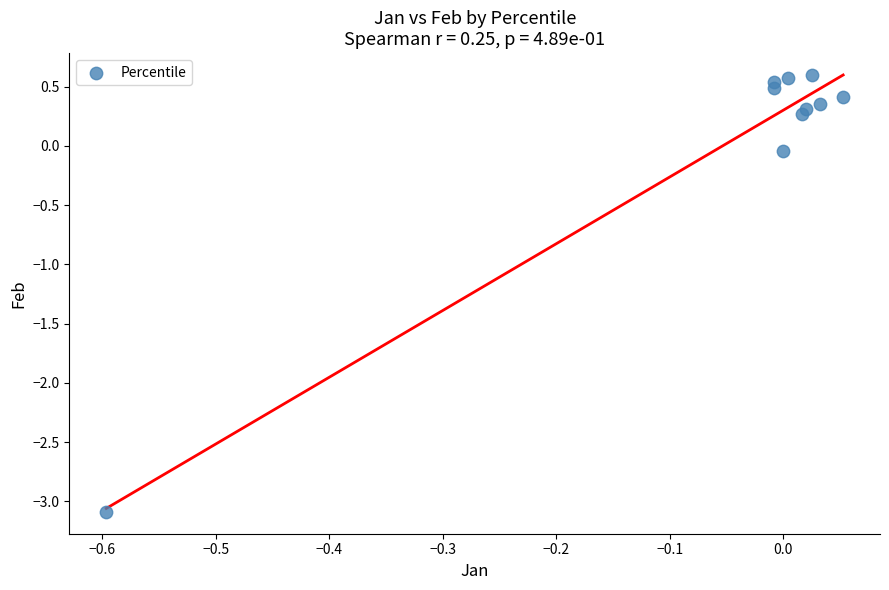

What is the range of Y values (max minus min)?

3.7